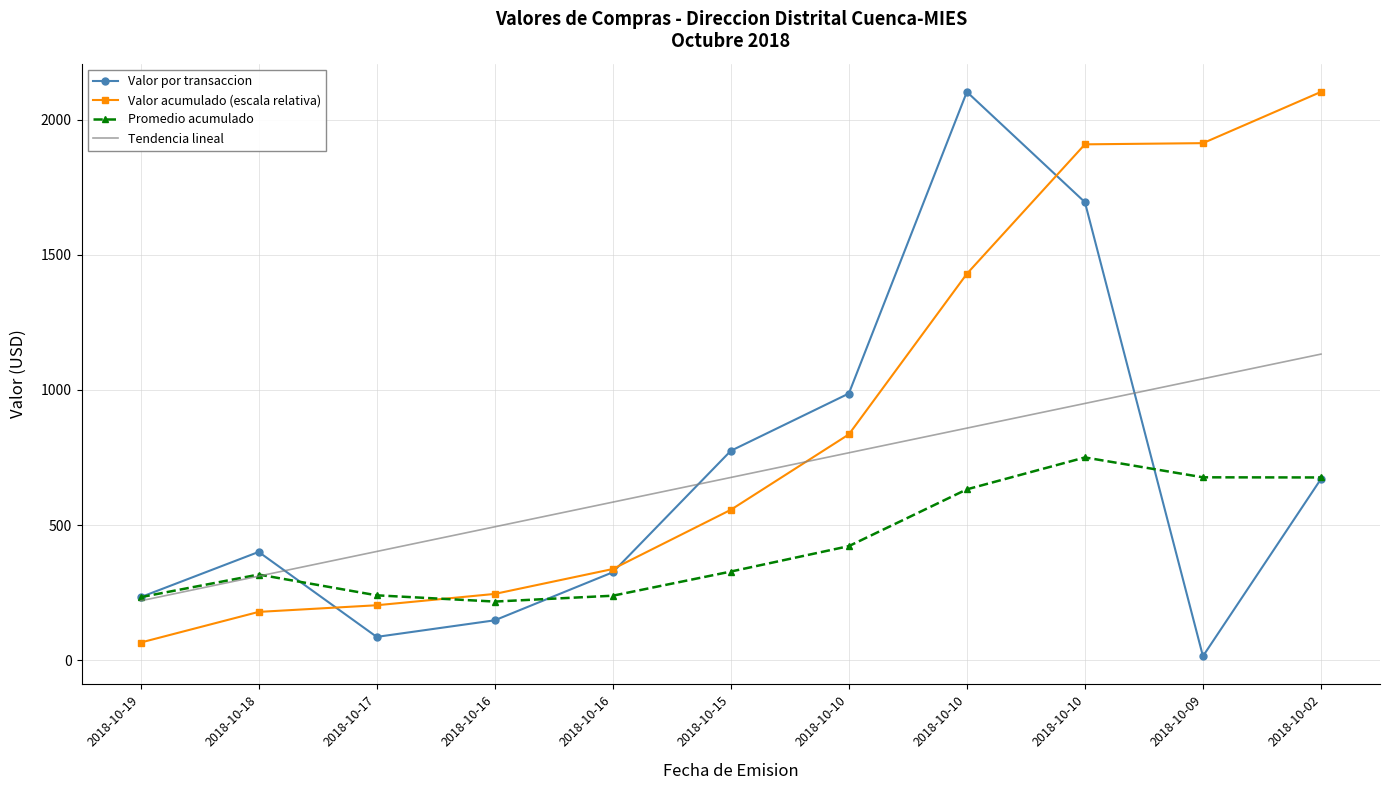

What are all the series names shown in the legend?

Valor por transaccion, Valor acumulado (escala relativa), Promedio acumulado, Tendencia lineal